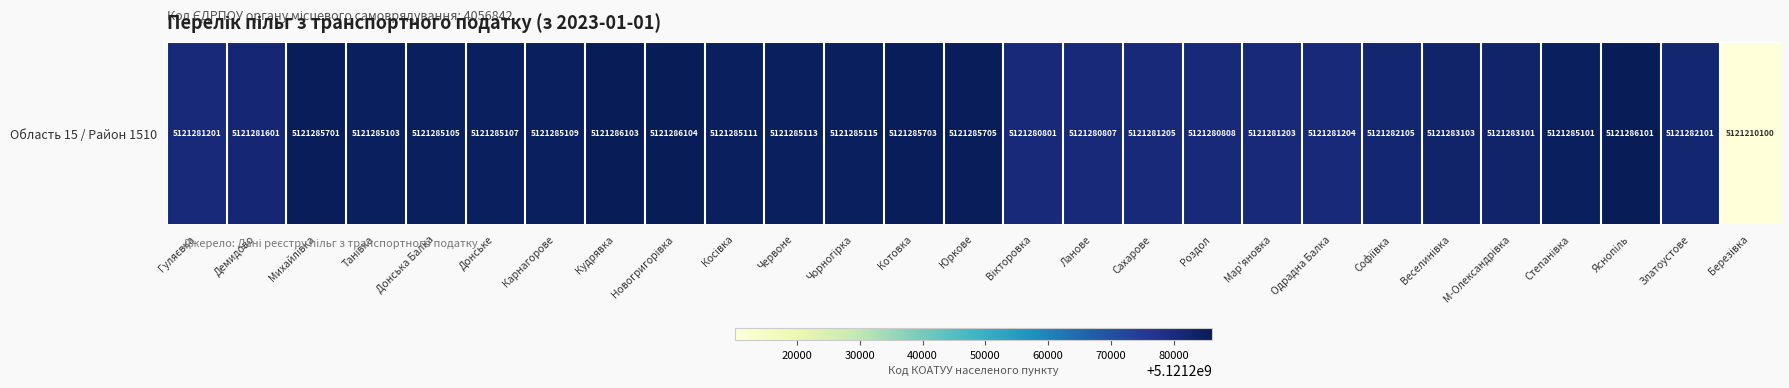

True or false: the data shows 5121210100 at Березівка.

True